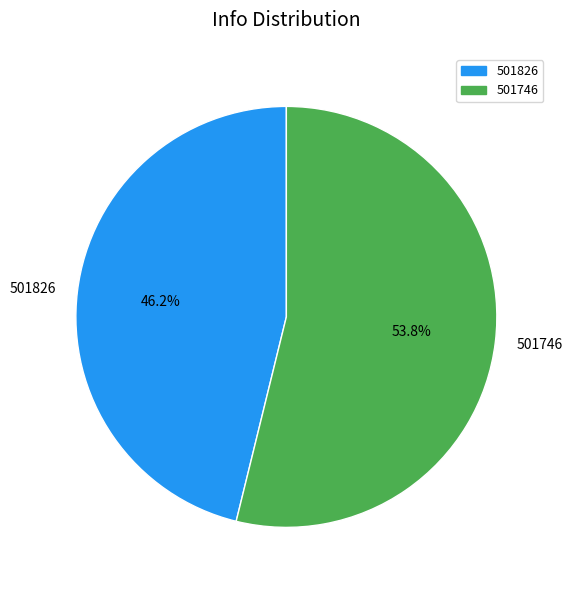

Is there a majority slice in this chart?

Yes